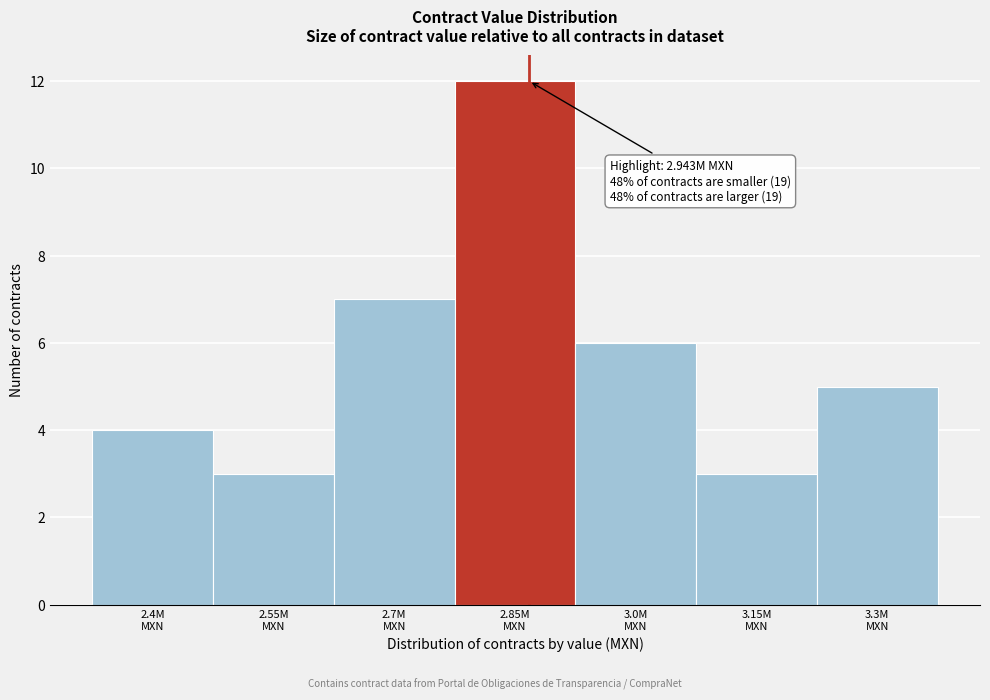

Reading left to right, list all the values displayed in this chart.

4	3	7	12	6	3	5